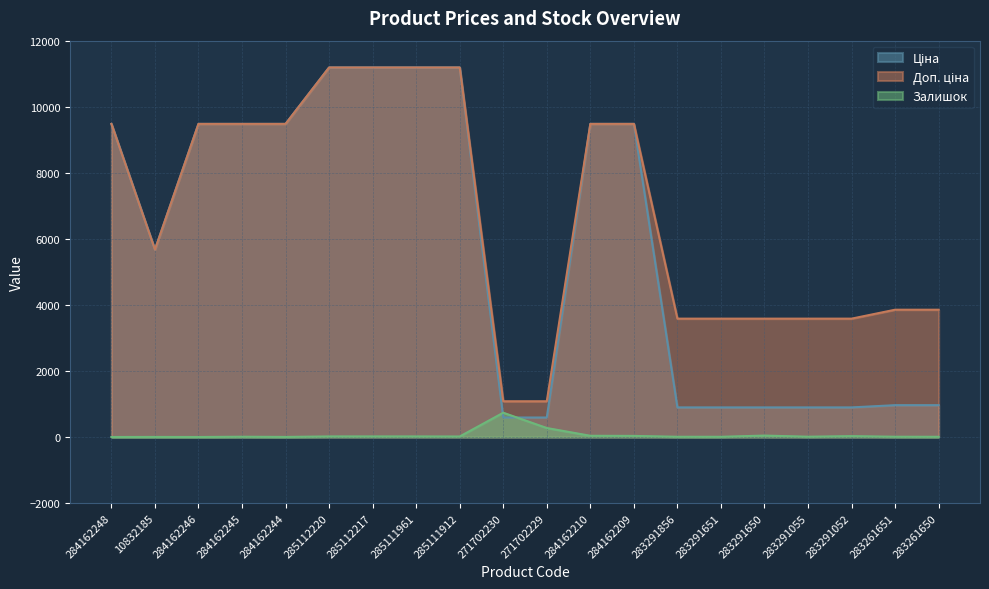

Is it true that Ціна equals 4487.2 at 284162210?

False